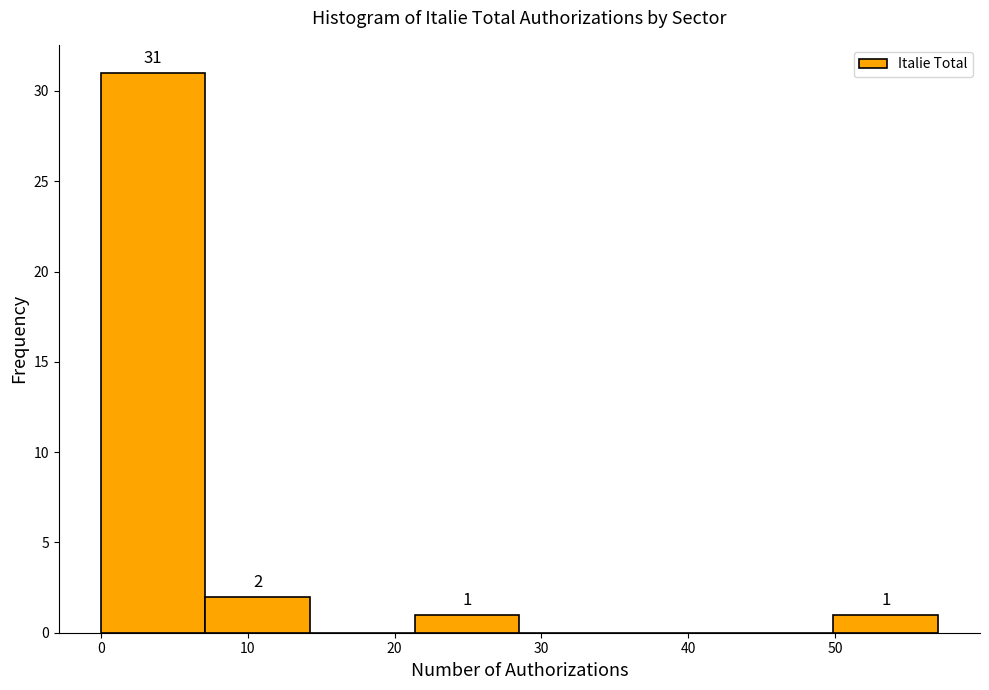

Which range on the x-axis has the tallest bar?

0 to 7